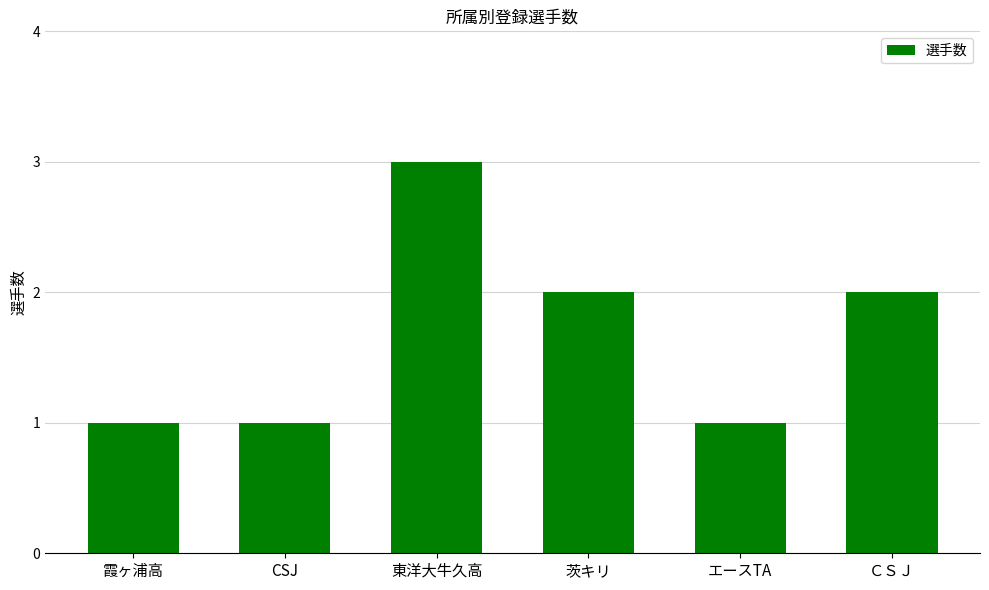

What is the difference between the values at 霞ヶ浦高 and 東洋大牛久高?

2